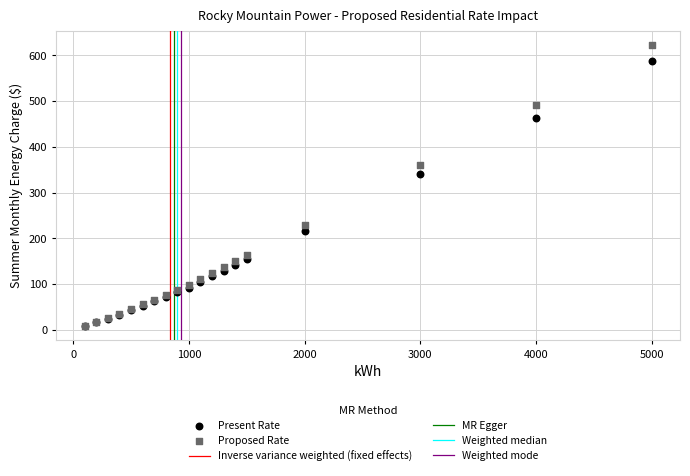

In the Present Rate series, what Y value is closest to 297?

339.9